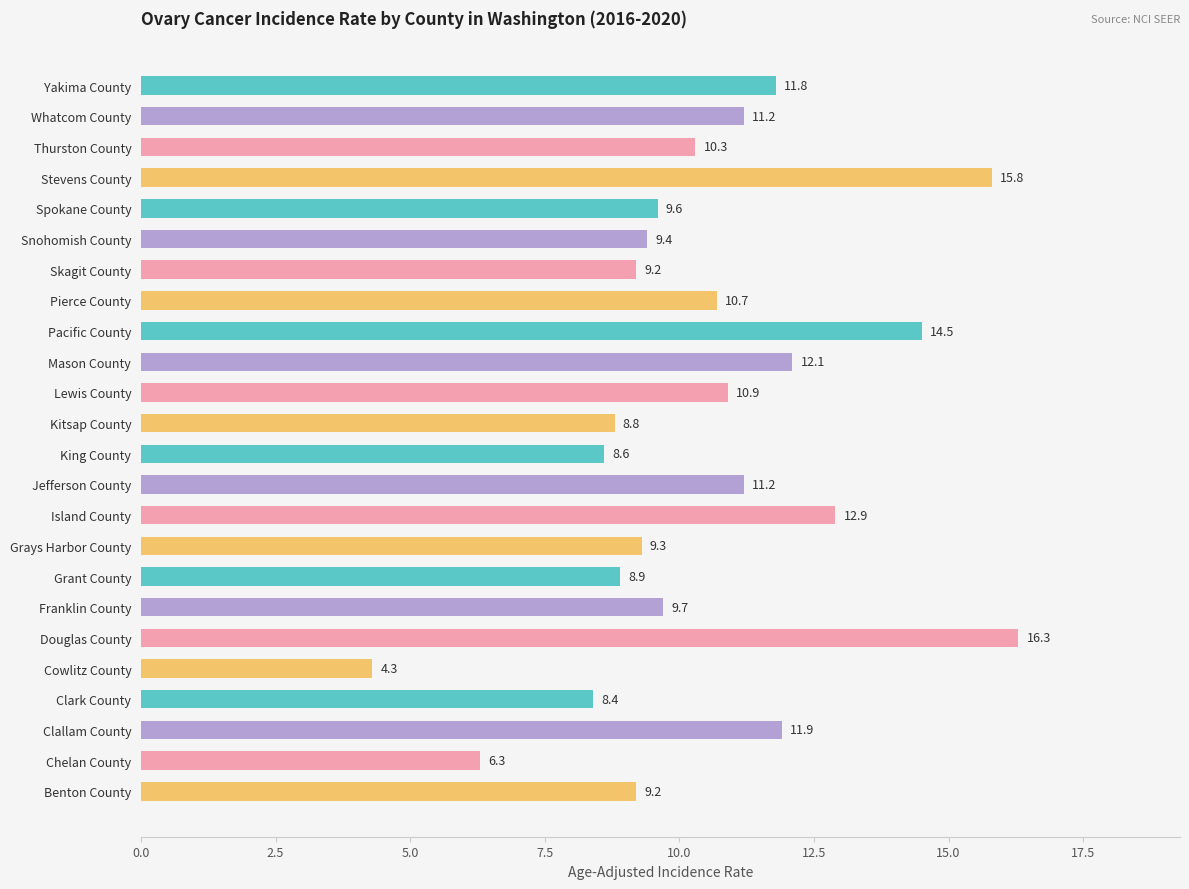

Read the value at King County.

8.6